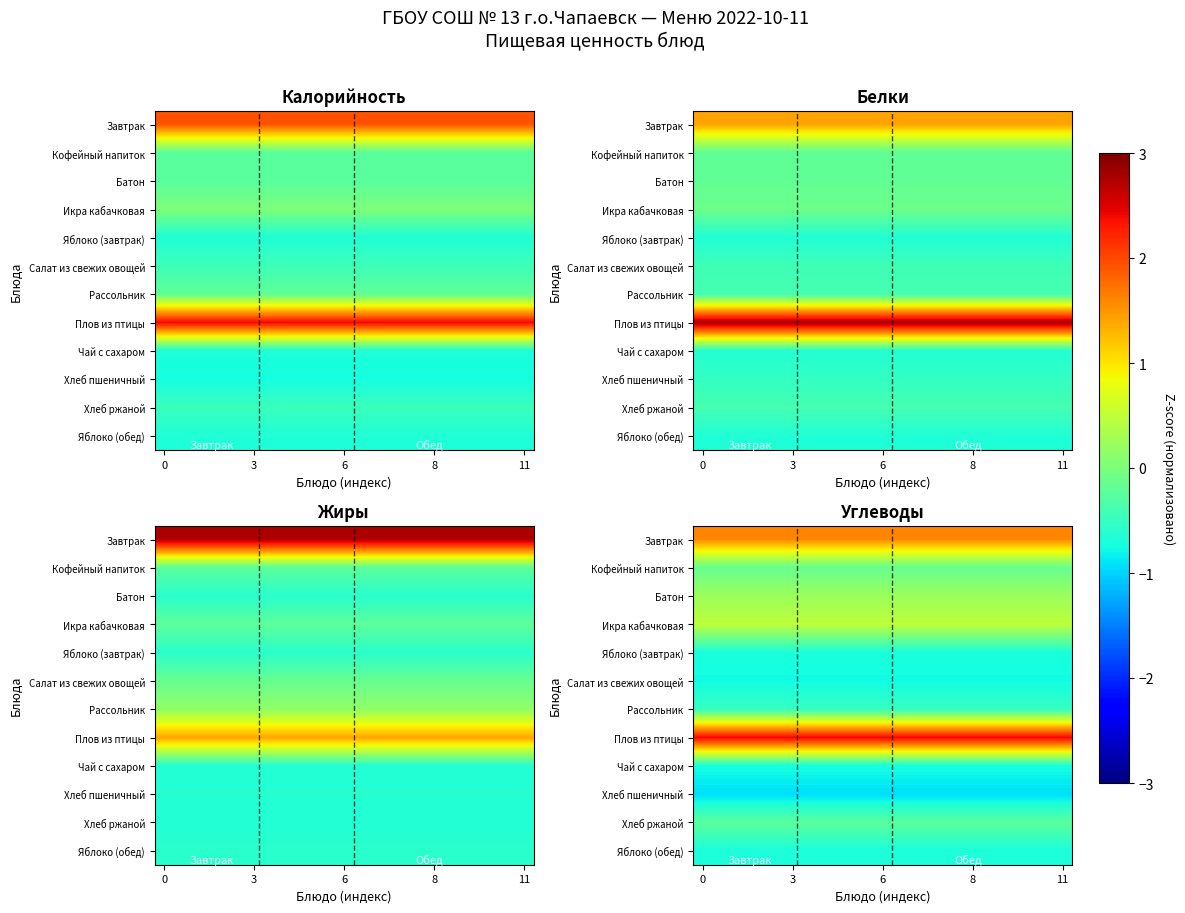

Count the number of categories in the chart.

20